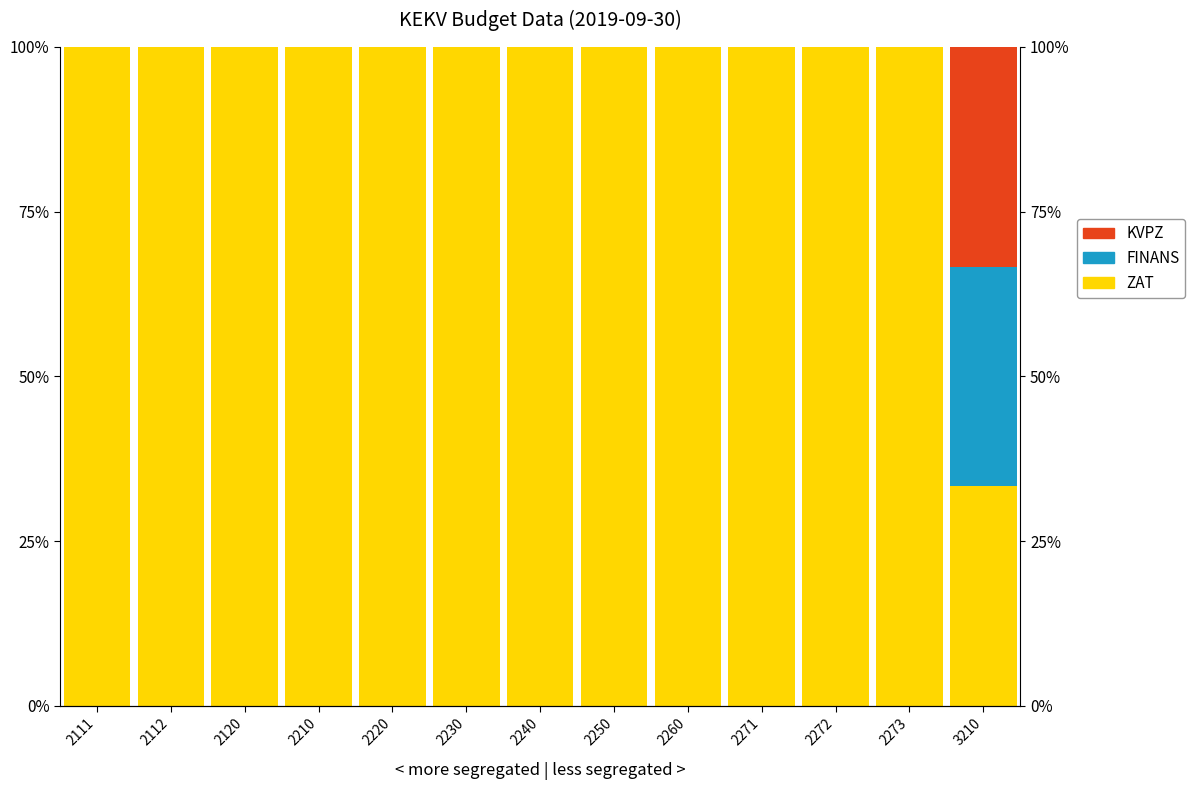

Reading left to right, transcribe all the data shown in this chart.

ZAT: 2111=100.0	2112=100.0	2120=100.0	2210=100.0	2220=100.0	2230=100.0	2240=100.0	2250=100.0	2260=100.0	2271=100.0	2272=100.0	2273=100.0	3210=33.3
FINANS: 2111=0.0	2112=0.0	2120=0.0	2210=0.0	2220=0.0	2230=0.0	2240=0.0	2250=0.0	2260=0.0	2271=0.0	2272=0.0	2273=0.0	3210=33.3
KVPZ: 2111=0.0	2112=0.0	2120=0.0	2210=0.0	2220=0.0	2230=0.0	2240=0.0	2250=0.0	2260=0.0	2271=0.0	2272=0.0	2273=0.0	3210=33.3